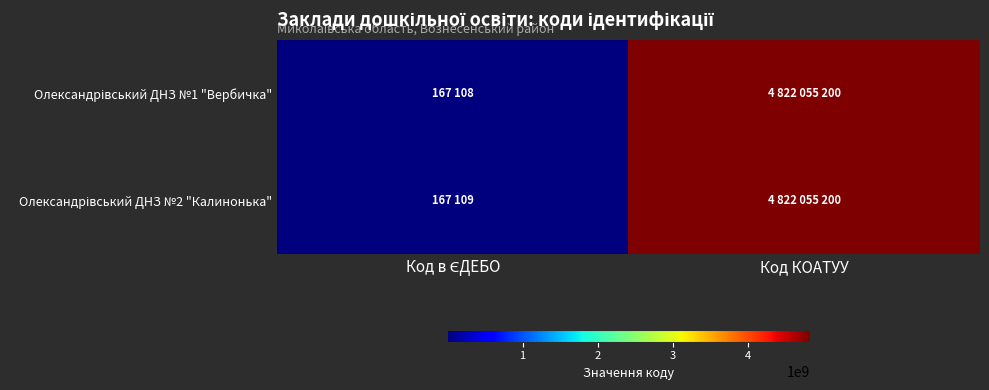

At how many categories does at least one series exceed 325858735?

1